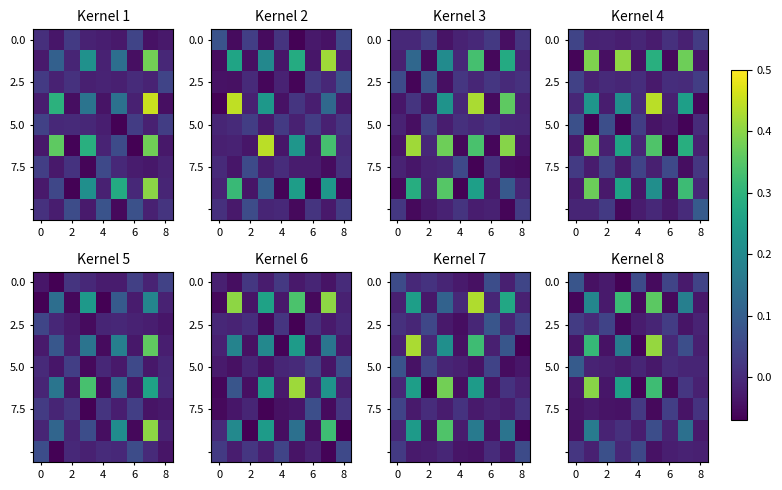

What is the smallest value displayed?

-0.1